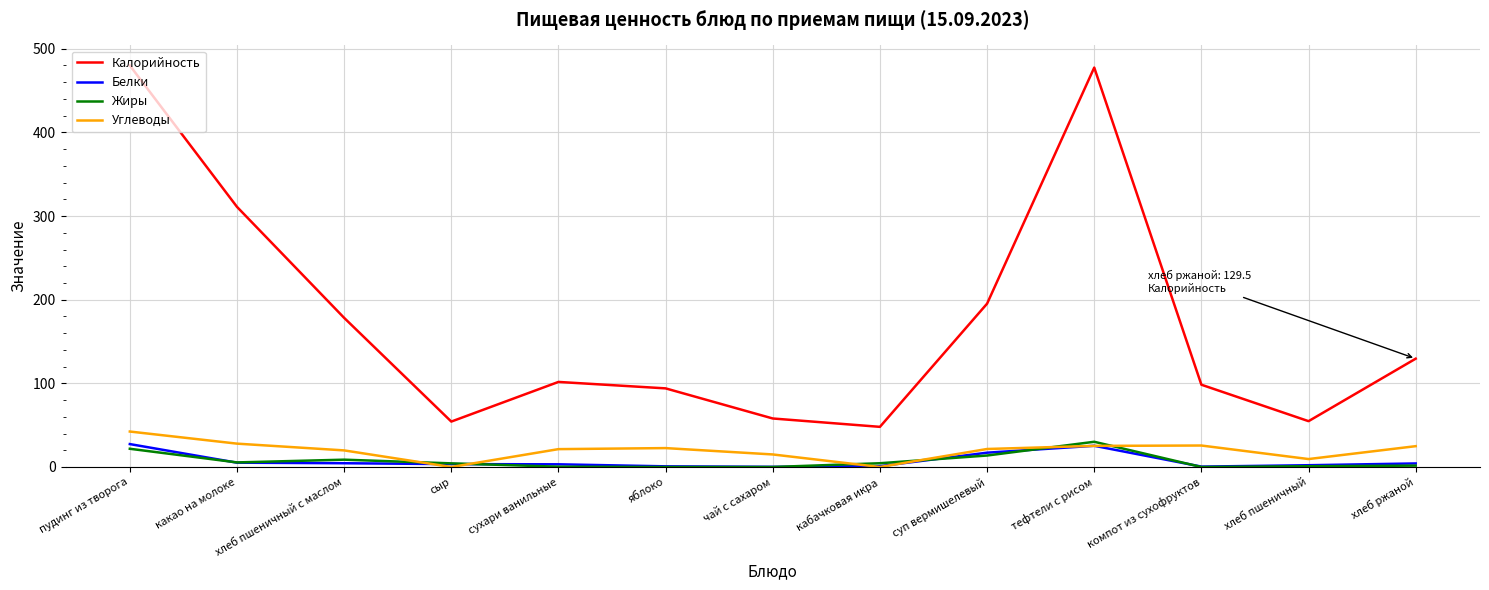

True or false: Углеводы and Калорийность cross at least once.

False